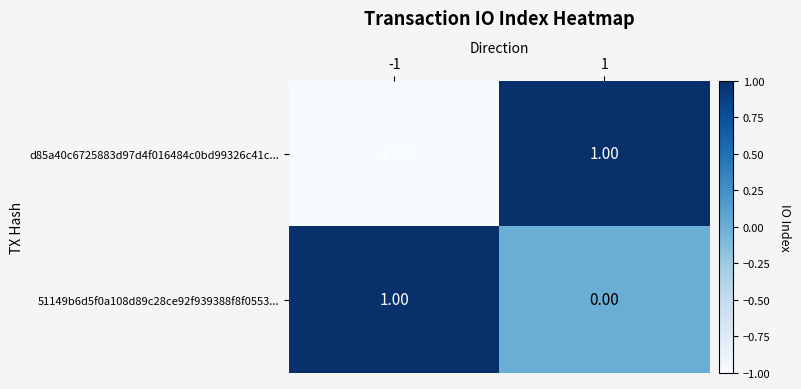

Between -1 and 1, which series saw the biggest shift?

d85a40c6725883d97d4f016484c0bd99326c41c...